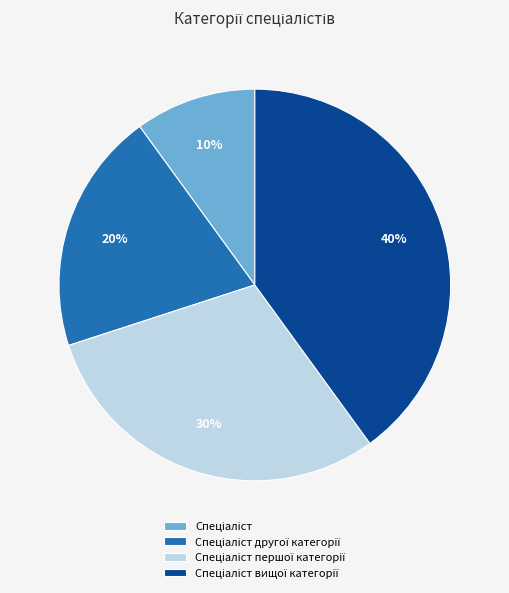

Does any single category account for the majority?

No